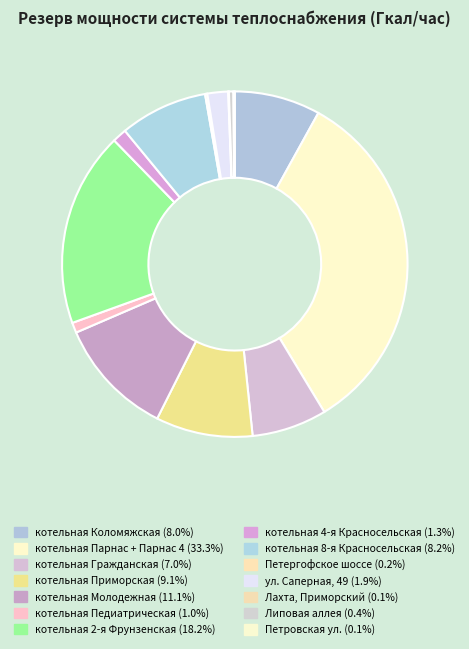

How many slices are in this pie chart?

14